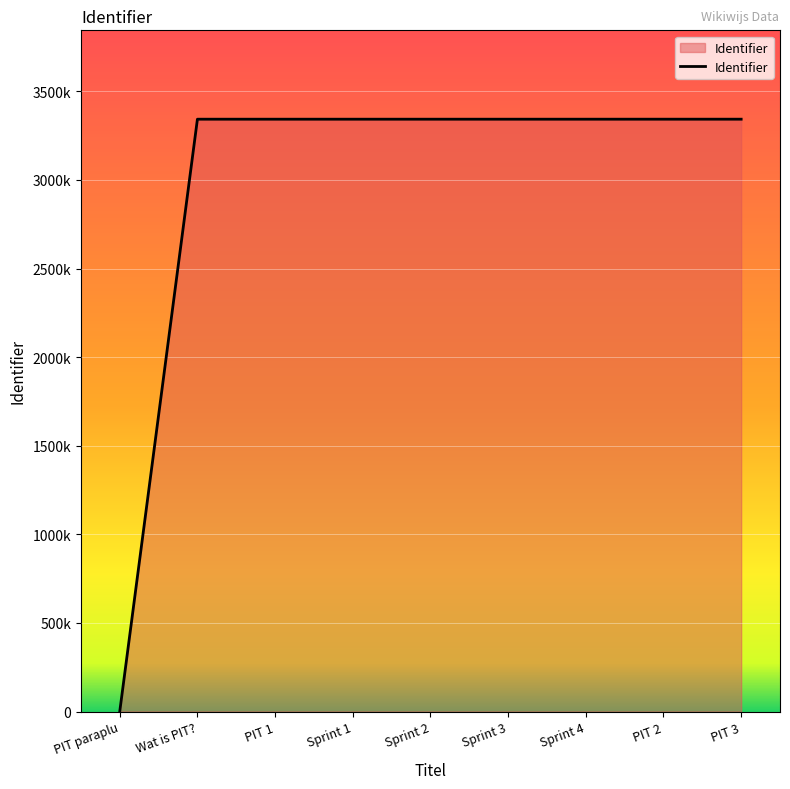

Reading left to right, list all the values displayed in this chart.

PIT paraplu=0	Wat is PIT?=3342523	PIT 1=3342505	Sprint 1=3342509	Sprint 2=3342512	Sprint 3=3342514	Sprint 4=3342521	PIT 2=3342574	PIT 3=3342575